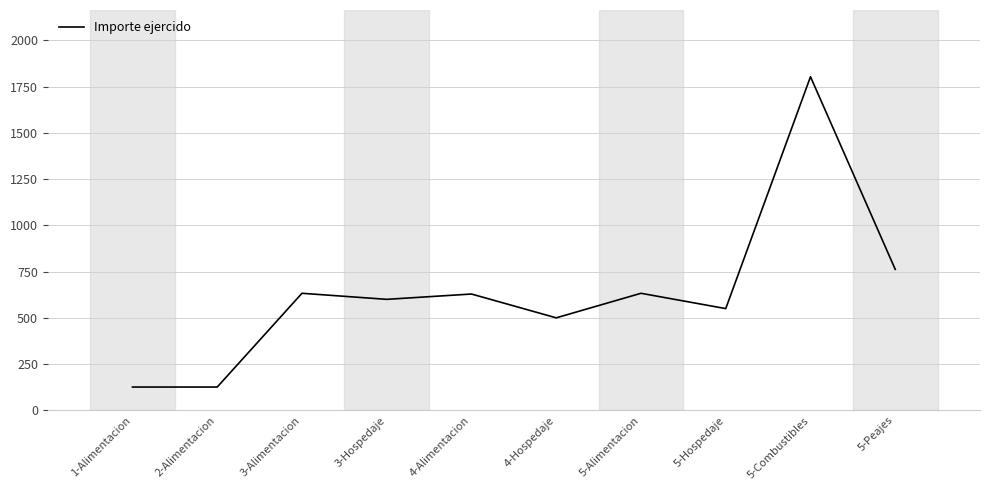

Is it true that the value at 3-Alimentacion is 911.6?

False